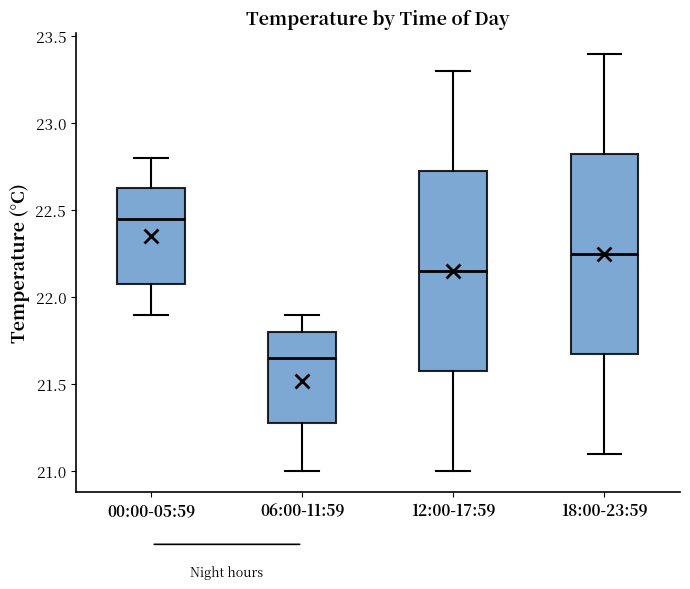

Reading left to right, read every box against the y-axis: the position of its median line, the range the box covers, and the ends of its whiskers. The values are not printed on the chart, so give them approximately, as read against the axis.

00:00-05:59: median 22.45, box 22.10 to 22.65, whiskers 21.90 to 22.80
06:00-11:59: median 21.65, box 21.30 to 21.80, whiskers 21.00 to 21.90
12:00-17:59: median 22.15, box 21.60 to 22.75, whiskers 21.00 to 23.30
18:00-23:59: median 22.25, box 21.70 to 22.85, whiskers 21.10 to 23.40